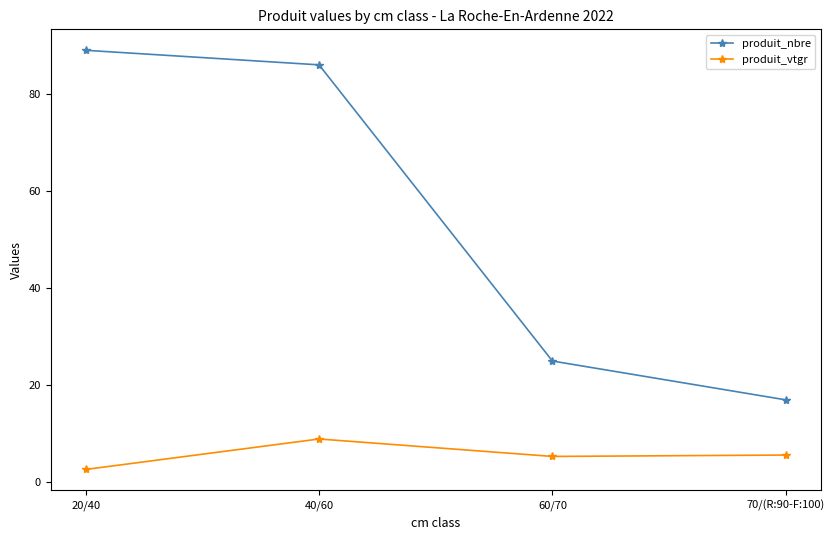

True or false: produit_nbre and produit_vtgr cross at least once.

False